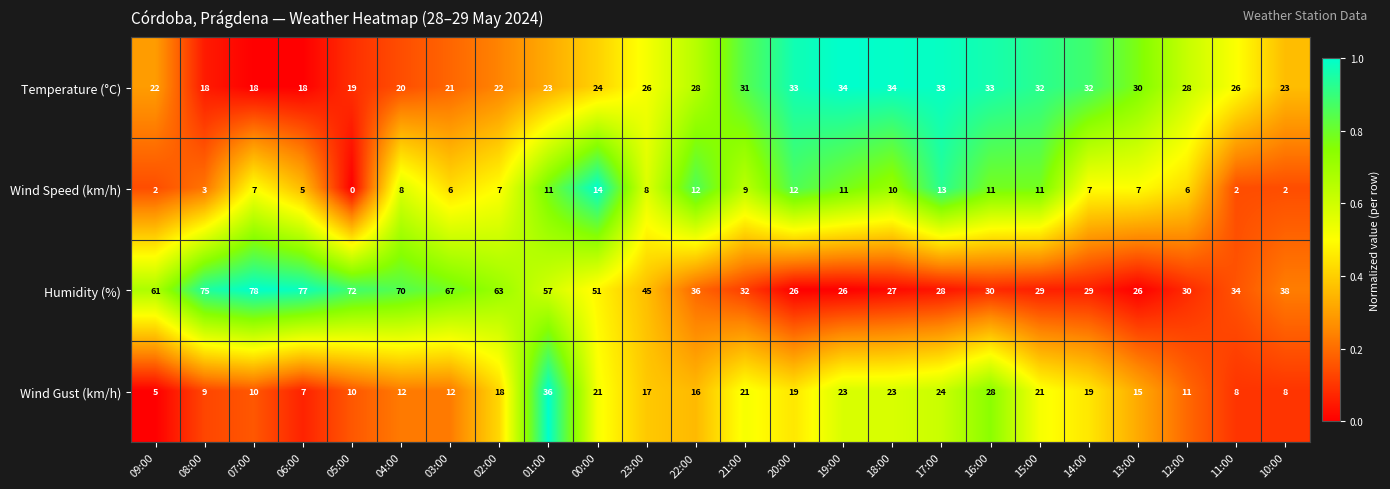

Which series has the largest total across all categories?

Humidity (%)